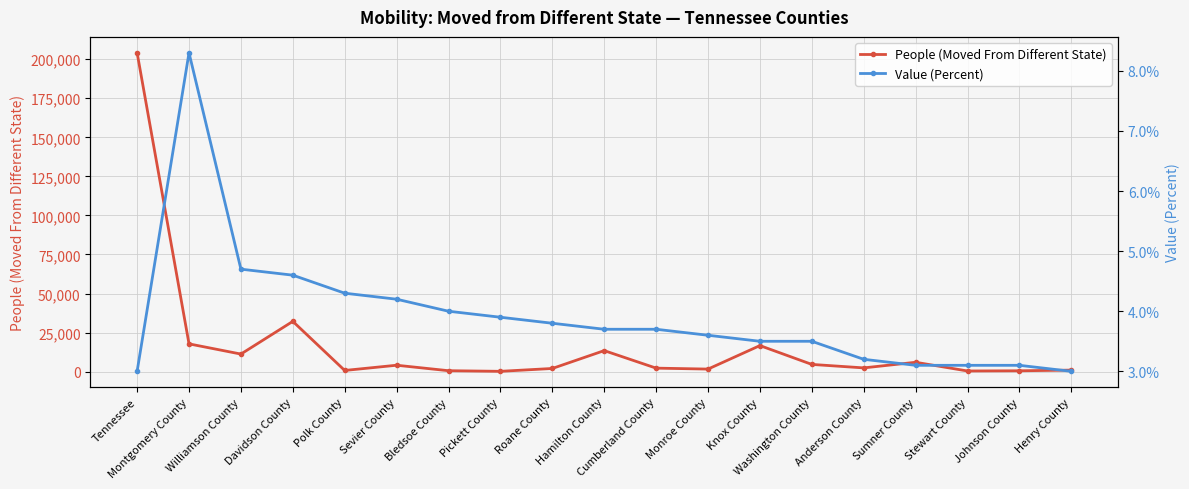

List the labels in order of People (Moved From Different State) value, largest first.

Tennessee, Davidson County, Montgomery County, Knox County, Hamilton County, Williamson County, Sumner County, Washington County, Sevier County, Anderson County, Cumberland County, Roane County, Monroe County, Henry County, Polk County, Bledsoe County, Johnson County, Stewart County, Pickett County